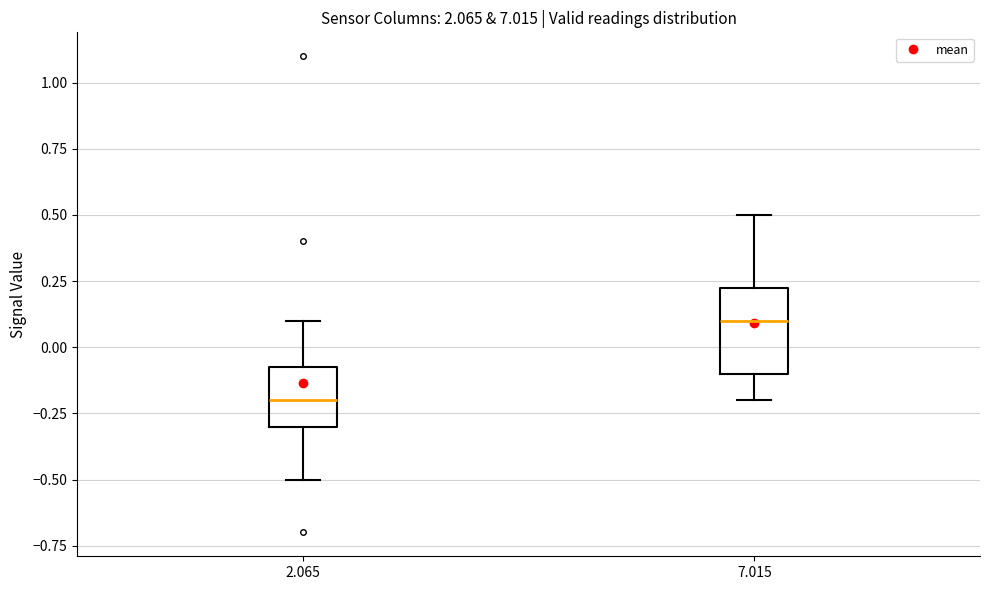

Where is the lower edge of the box at x = 2.065 on the y-axis? The values are not printed on the chart, so give them approximately, as read against the axis.

-0.30